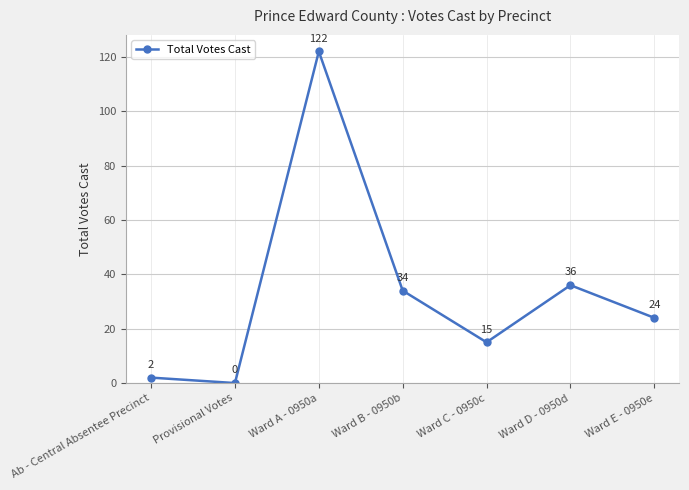

What is the label of the 4th point from the left?

Ward B - 0950b